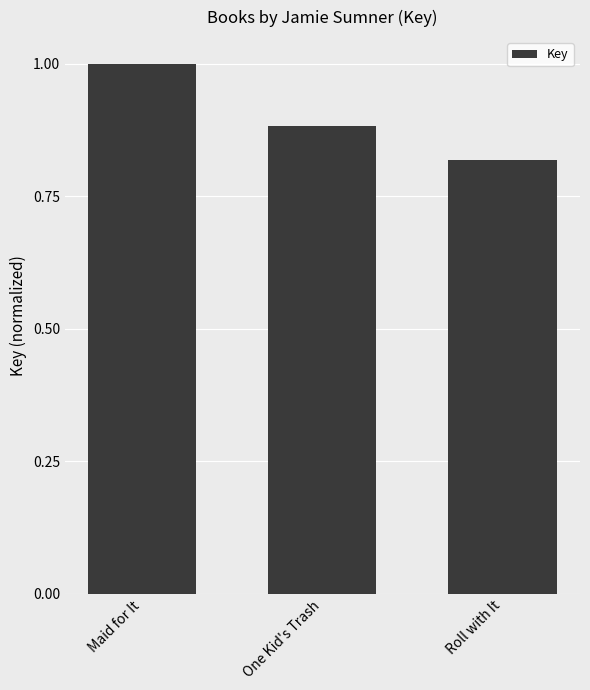

Which has a higher value, Maid for It or One Kid's Trash?

Maid for It